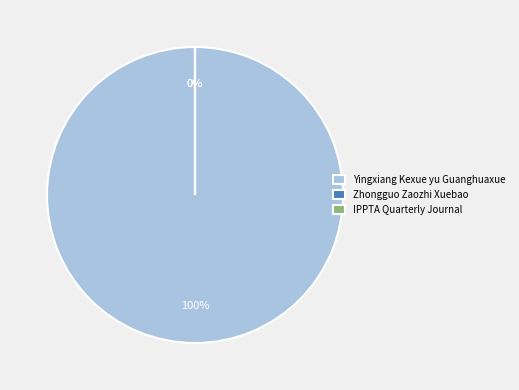

What is the change in value from Yingxiang Kexue yu Guanghuaxue to IPPTA Quarterly Journal?

-12200068695